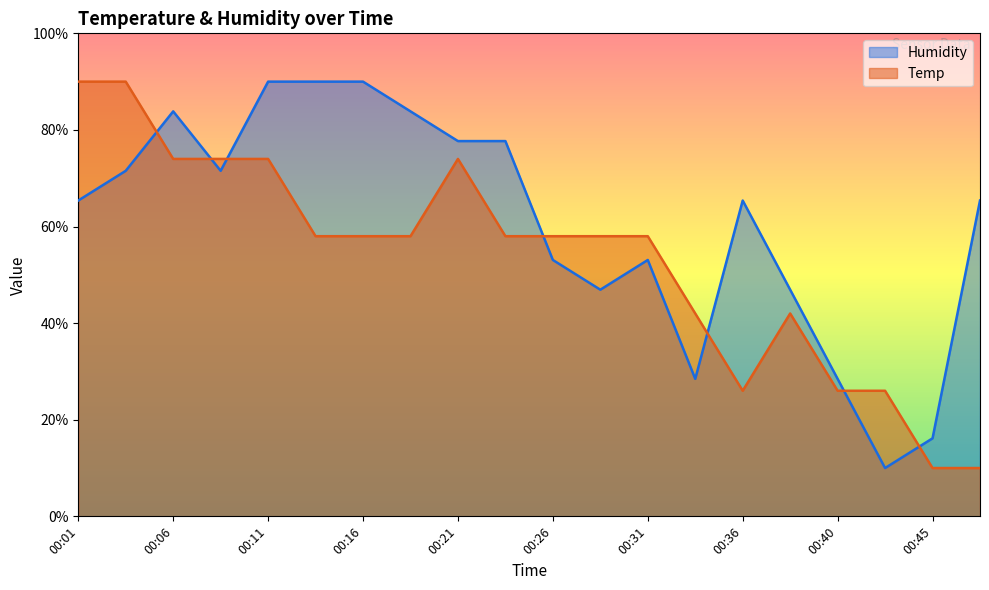

Is the value of Temp at 00:28 greater than the value of Humidity at 00:38?

Yes